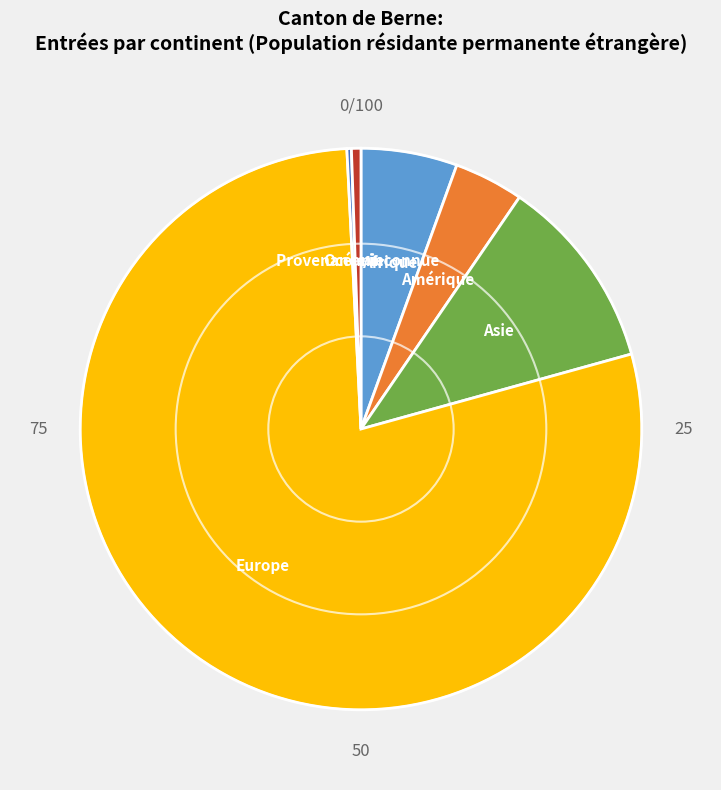

Which category accounts for the majority?

Europe